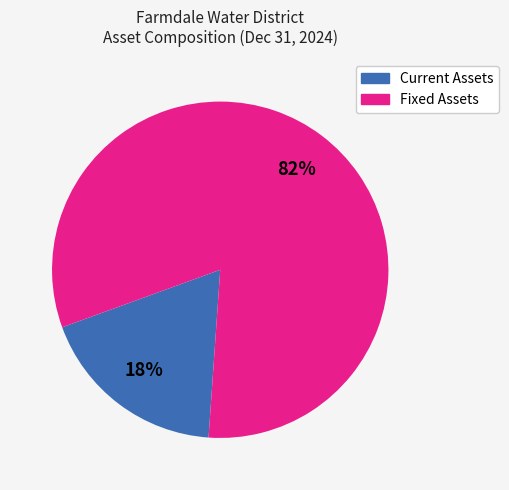

Is there a majority slice in this chart?

Yes